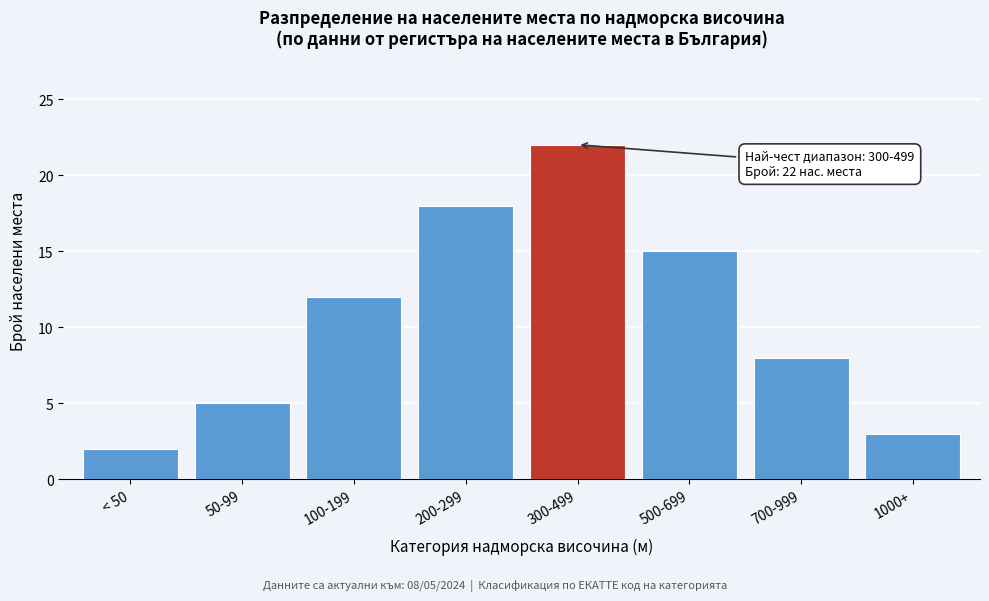

Reading left to right, transcribe all the data shown in this chart.

< 50=2	50-99=5	100-199=12	200-299=18	300-499=22	500-699=15	700-999=8	1000+=3